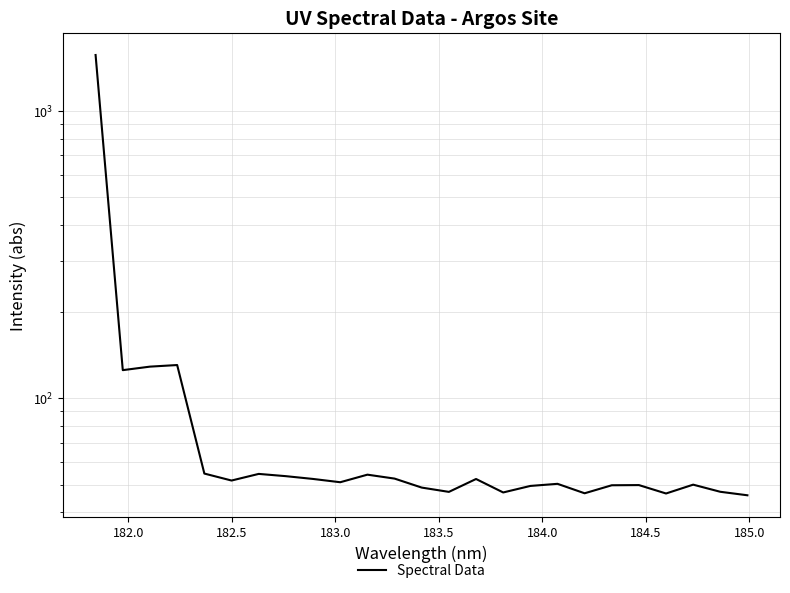

How many data points does each series have?

25